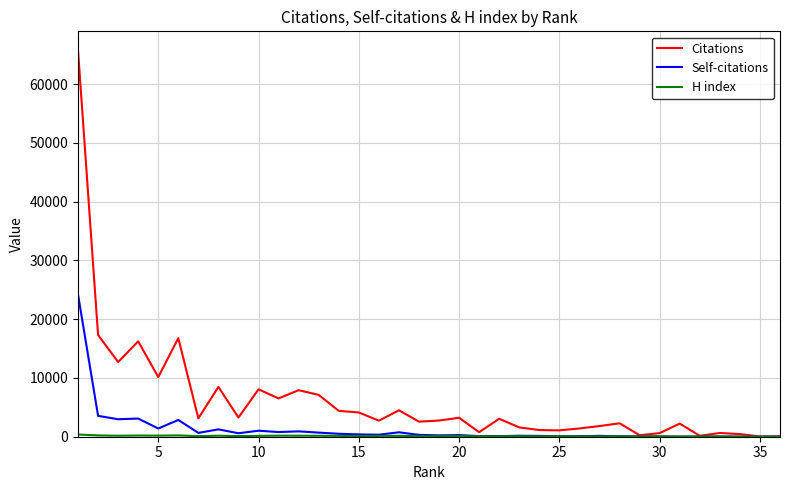

Which series has the largest total across all categories?

Citations